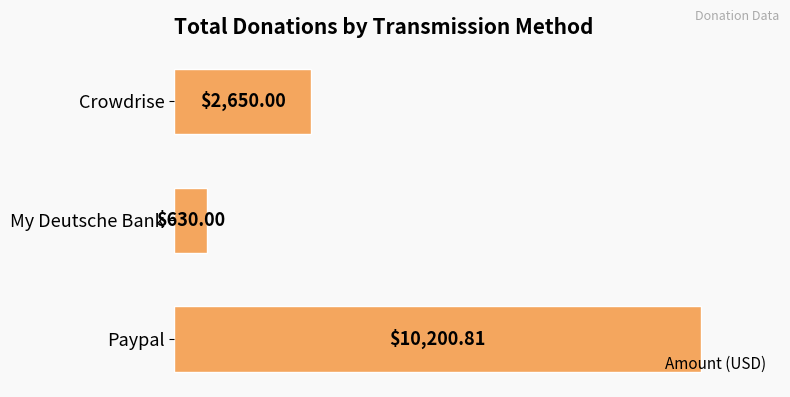

What is the smallest value displayed?

630.0